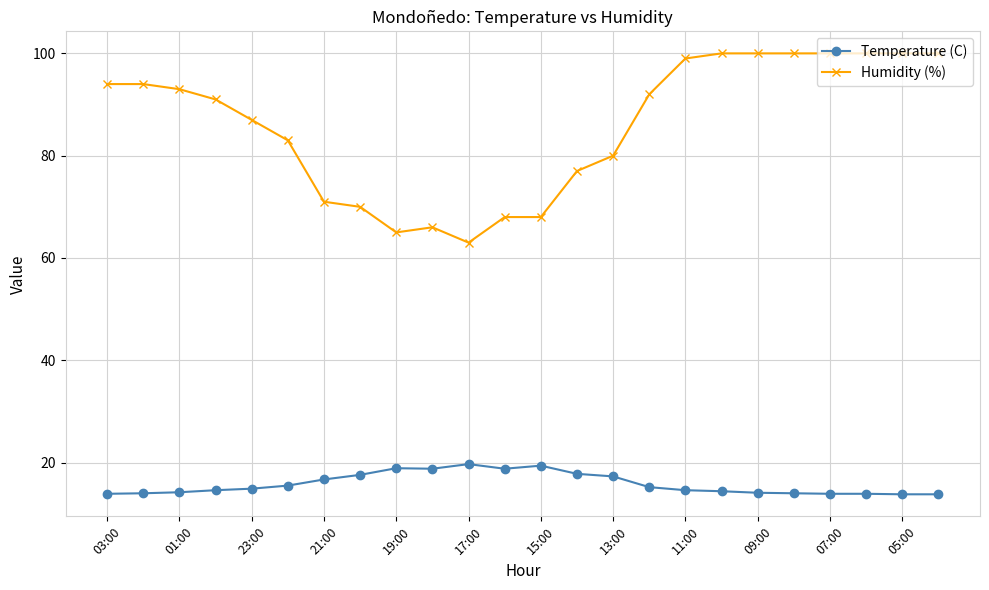

What is the highest value of the Humidity (%) series?

100.0